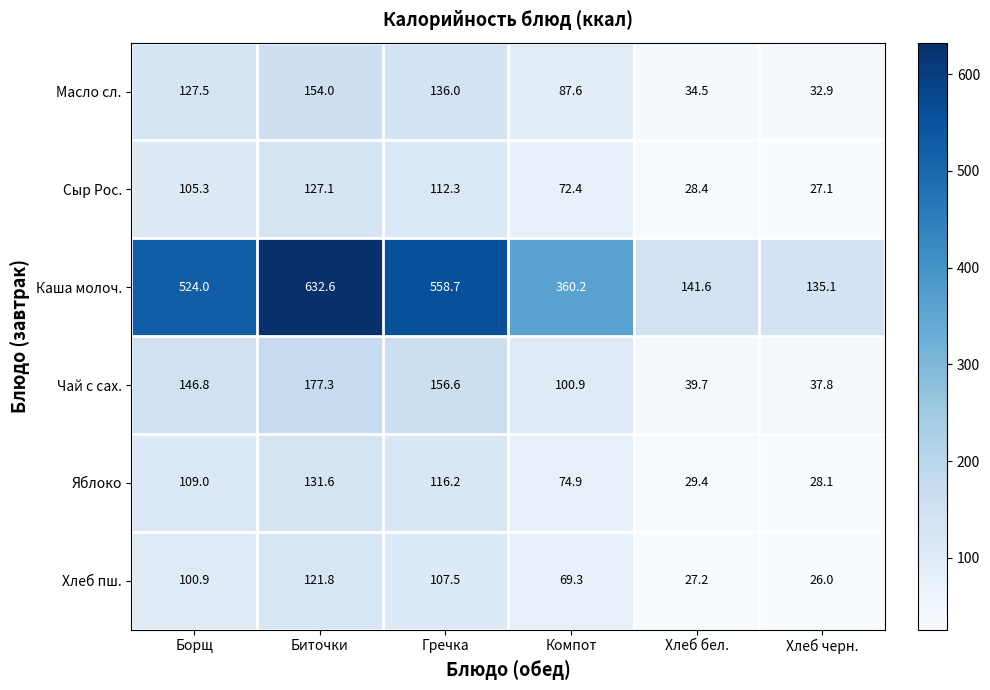

Between Компот and Хлеб бел., which series saw the biggest shift?

Каша молоч.